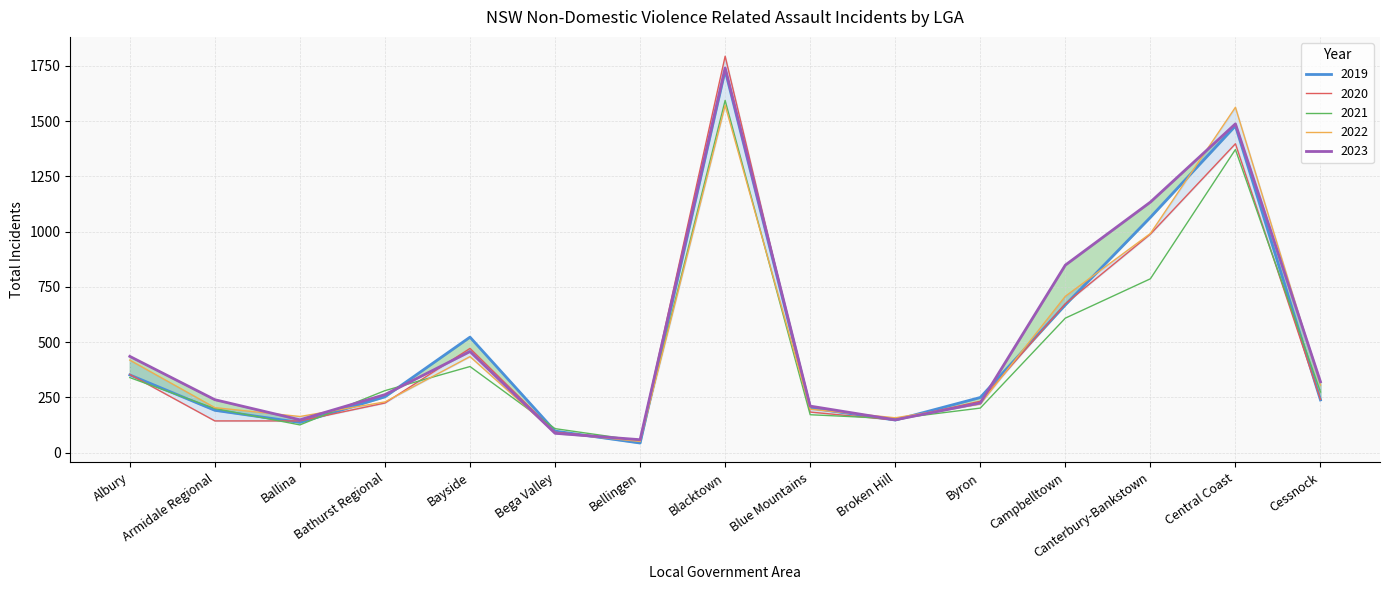

What value does the 2020 series have at Cessnock, to the nearest 100?

200